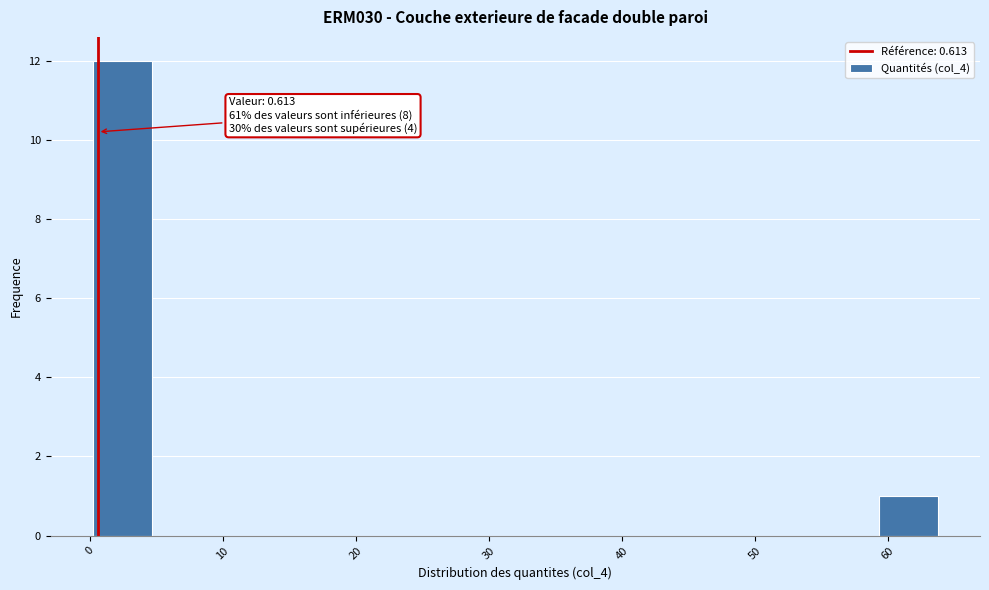

Which range on the x-axis has the tallest bar?

0 to 5